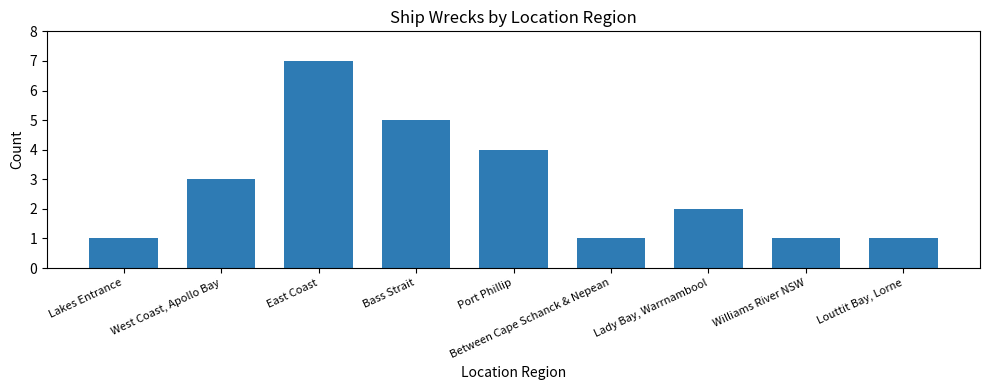

Which label corresponds to the largest value in the chart?

East Coast